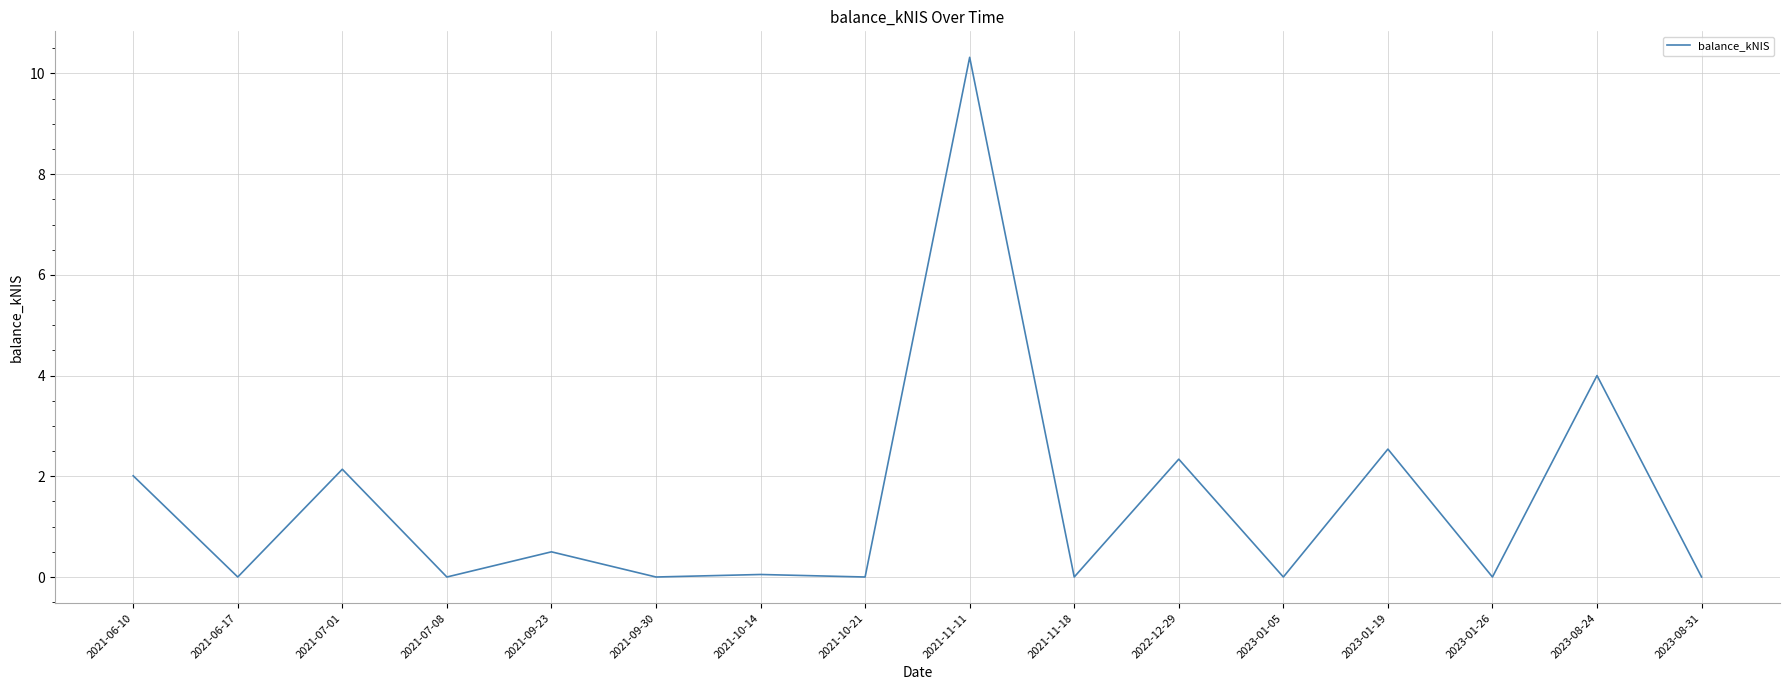

Does the chart have visible grid lines?

Yes